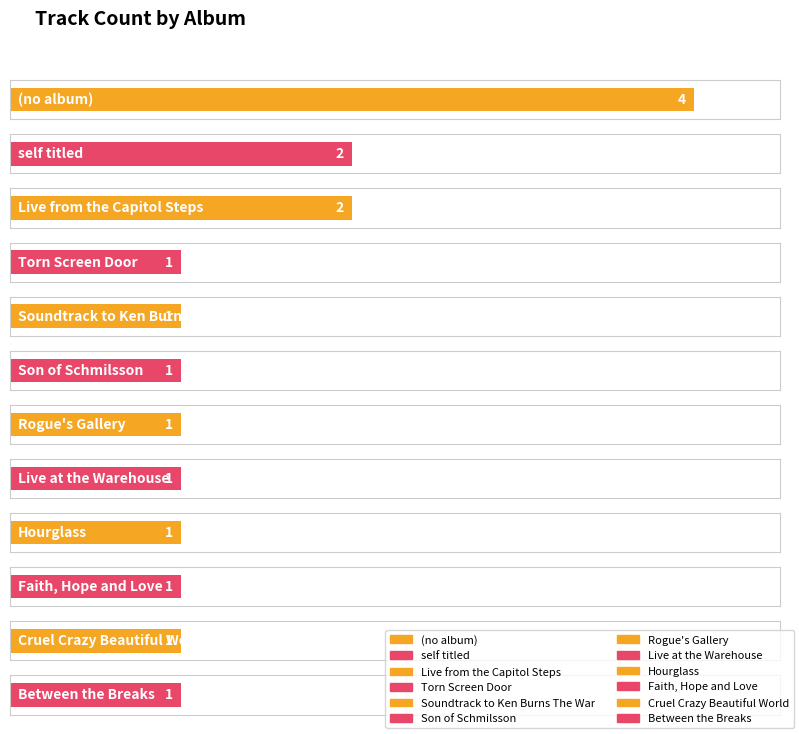

What is the label of the 9th bar from the right?

Live from the Capitol Steps